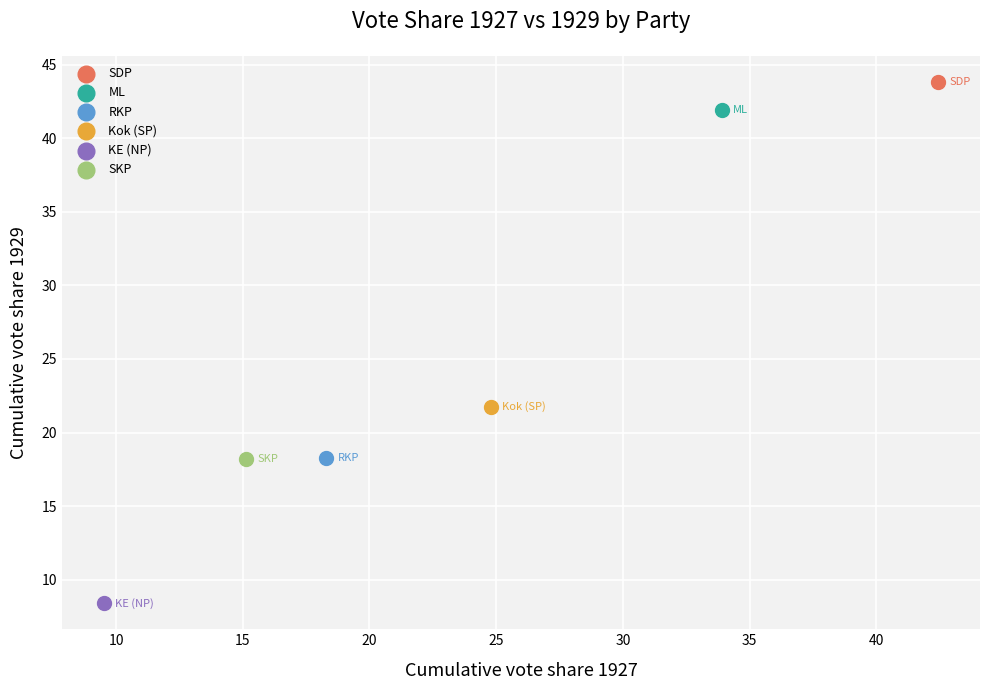

Which series reaches the maximum Y coordinate?

SDP